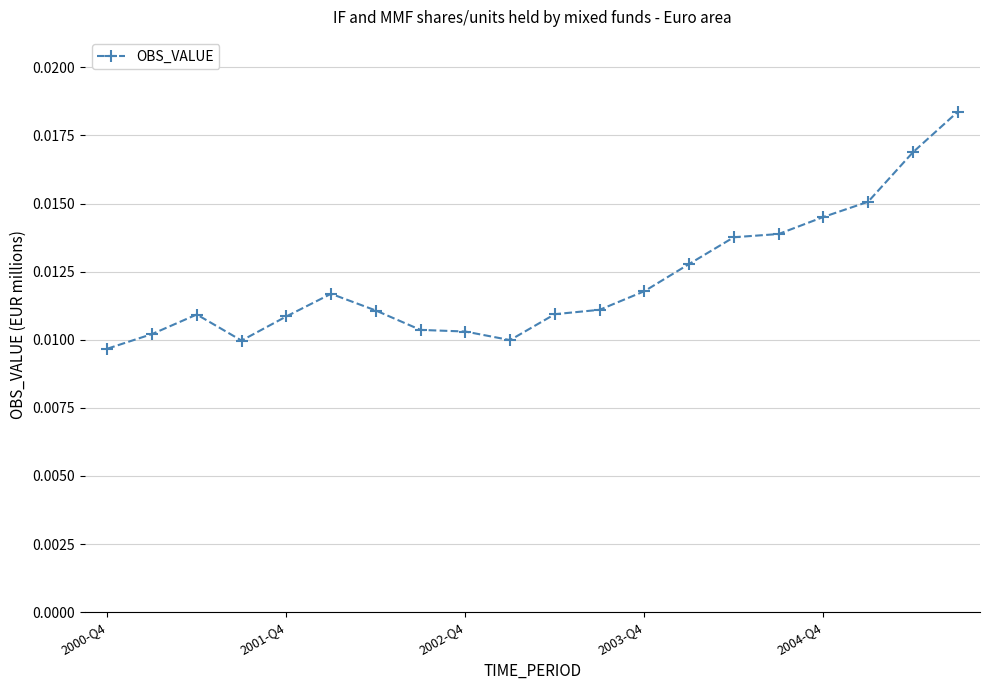

How many values are between 0 and 1?

20